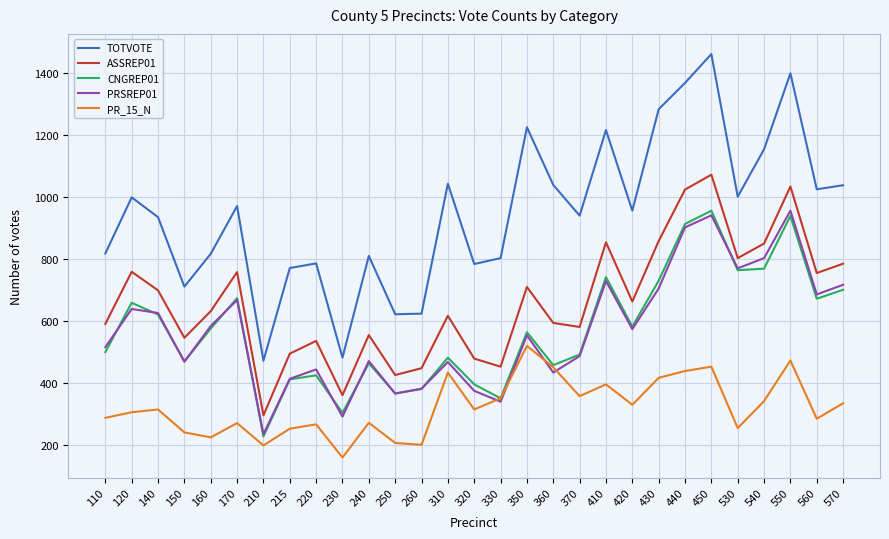

The value of ASSREP01 at 250 is 726. True or false?

False